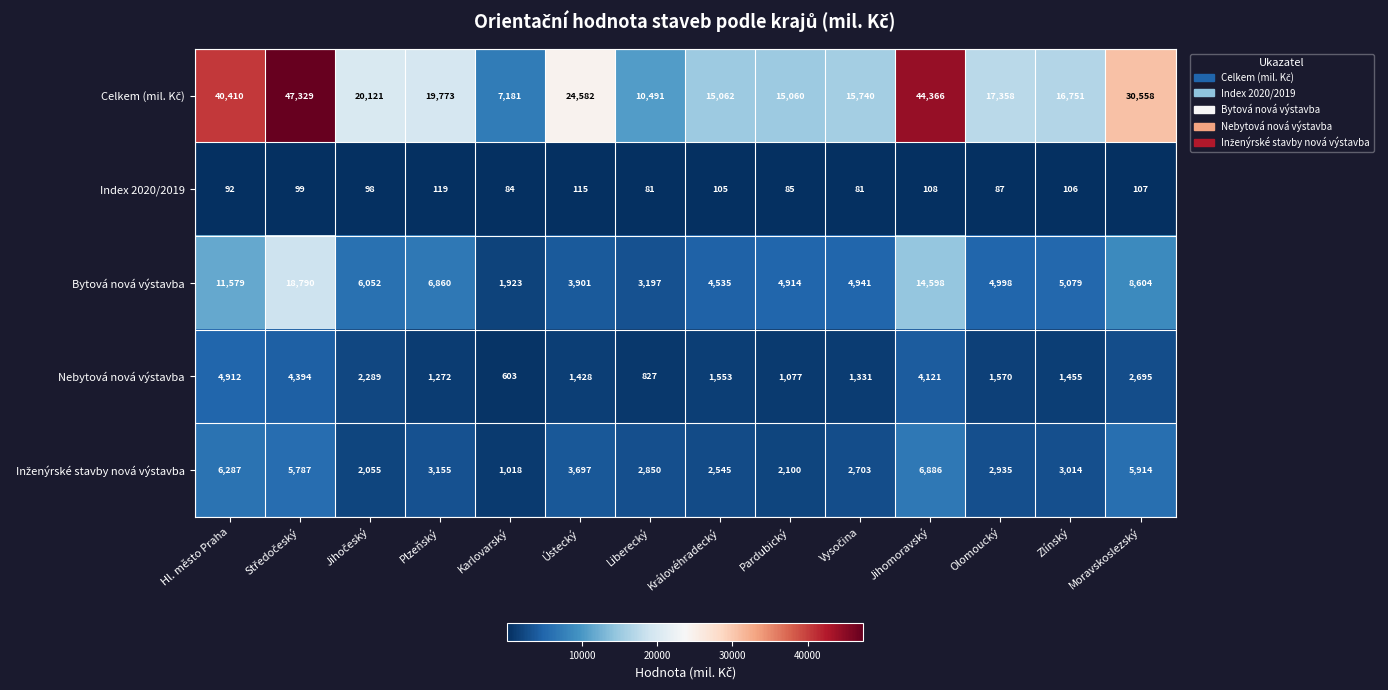

Where does the Bytová nová výstavba series first go above 5079?

Hl. město Praha